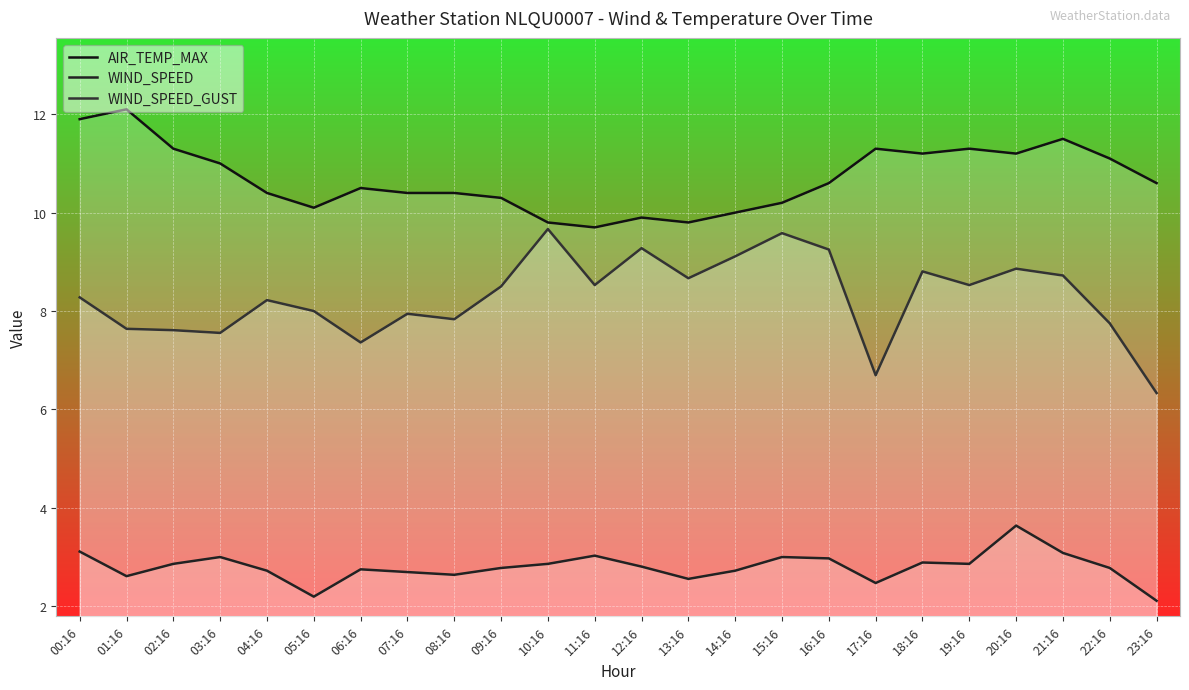

Reading left to right, list all the values displayed in this chart.

AIR_TEMP_MAX: 11.9	12.1	11.3	11.0	10.4	10.1	10.5	10.4	10.4	10.3	9.8	9.7	9.9	9.8	10.0	10.2	10.6	11.3	11.2	11.3	11.2	11.5	11.1	10.6
WIND_SPEED: 3.1	2.6	2.9	3.0	2.7	2.2	2.8	2.7	2.6	2.8	2.9	3.0	2.8	2.6	2.7	3.0	3.0	2.5	2.9	2.9	3.6	3.1	2.8	2.1
WIND_SPEED_GUST: 8.3	7.6	7.6	7.6	8.2	8.0	7.4	7.9	7.8	8.5	9.7	8.5	9.3	8.7	9.1	9.6	9.2	6.7	8.8	8.5	8.9	8.7	7.7	6.3